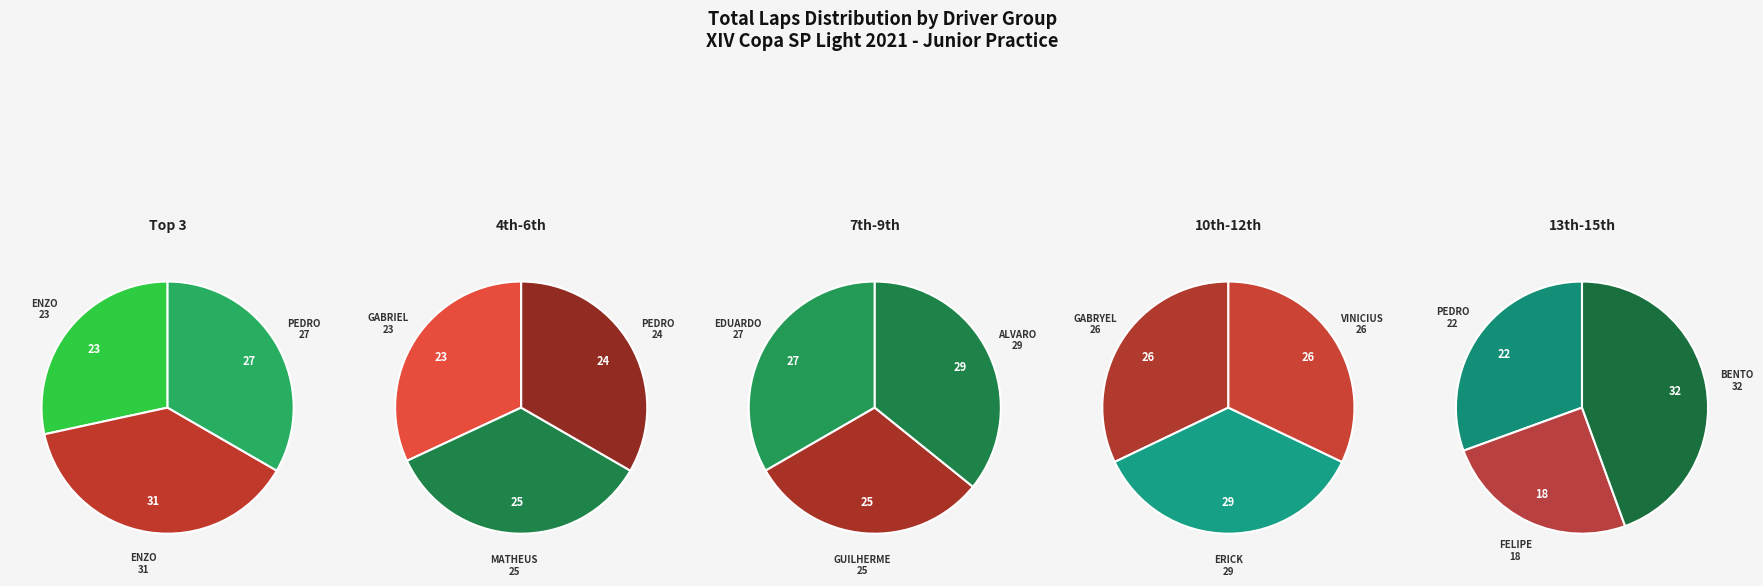

Is there any slice that represents more than half of the pie?

No